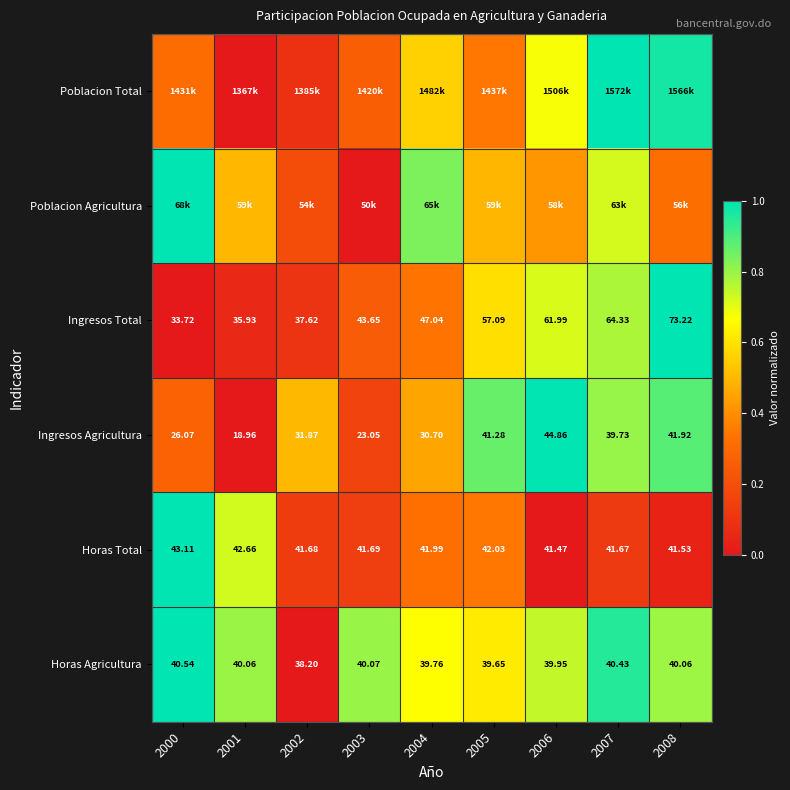

Count the number of data series in this chart.

6